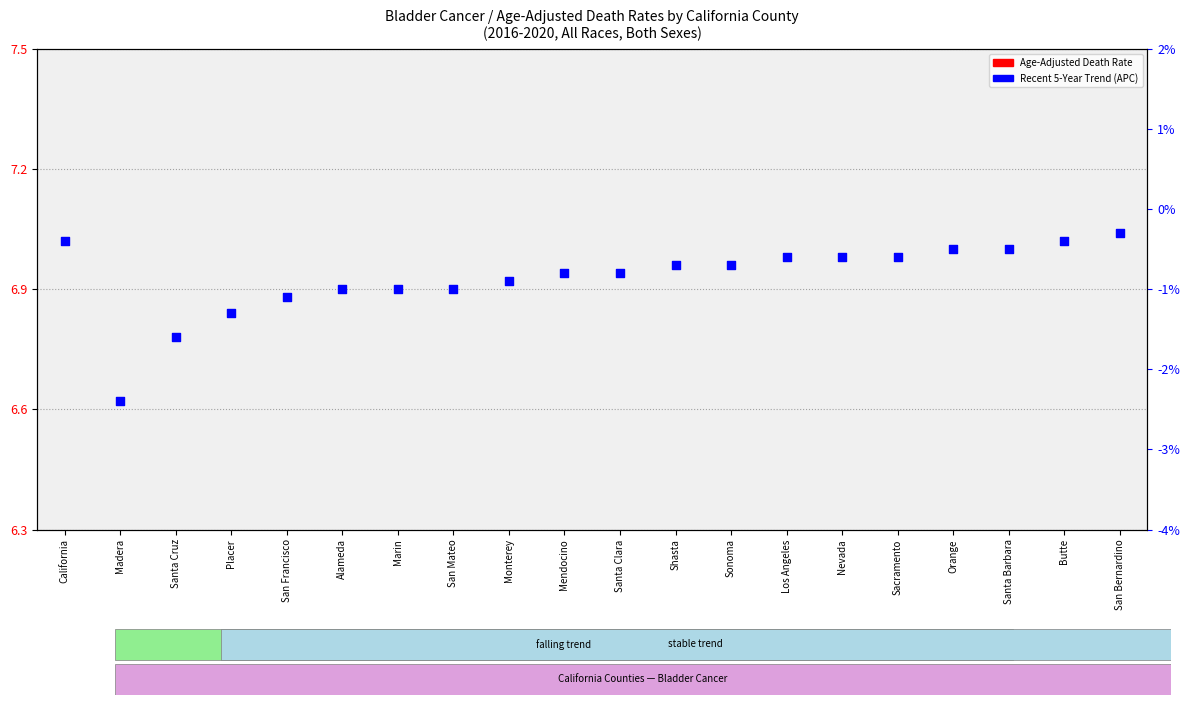

At which category is the sum across all series the highest?

Nevada